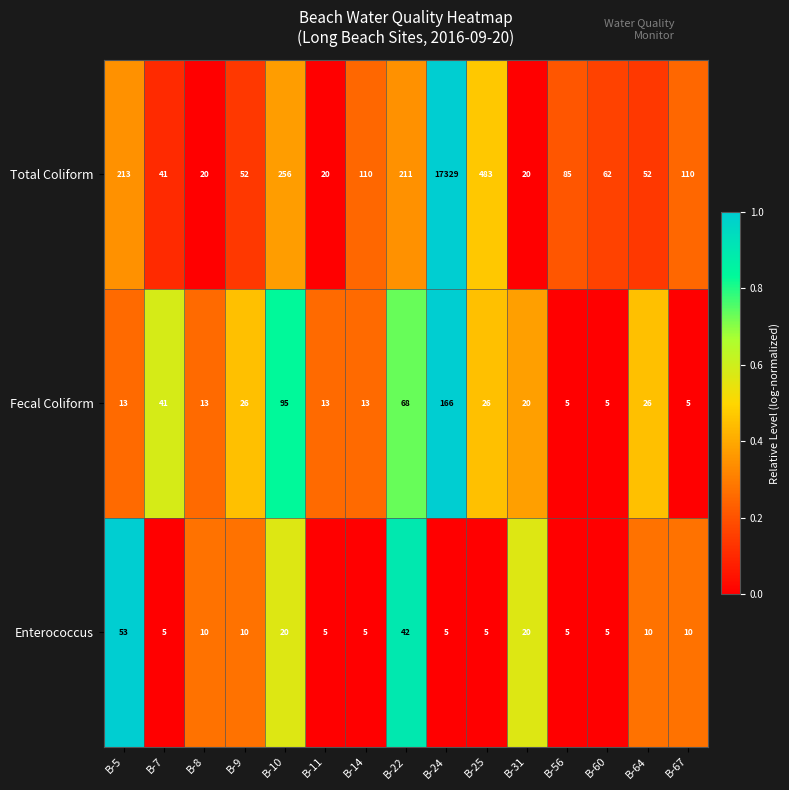

What is the sum of the Total Coliform values at B-24 and B-56?

17414